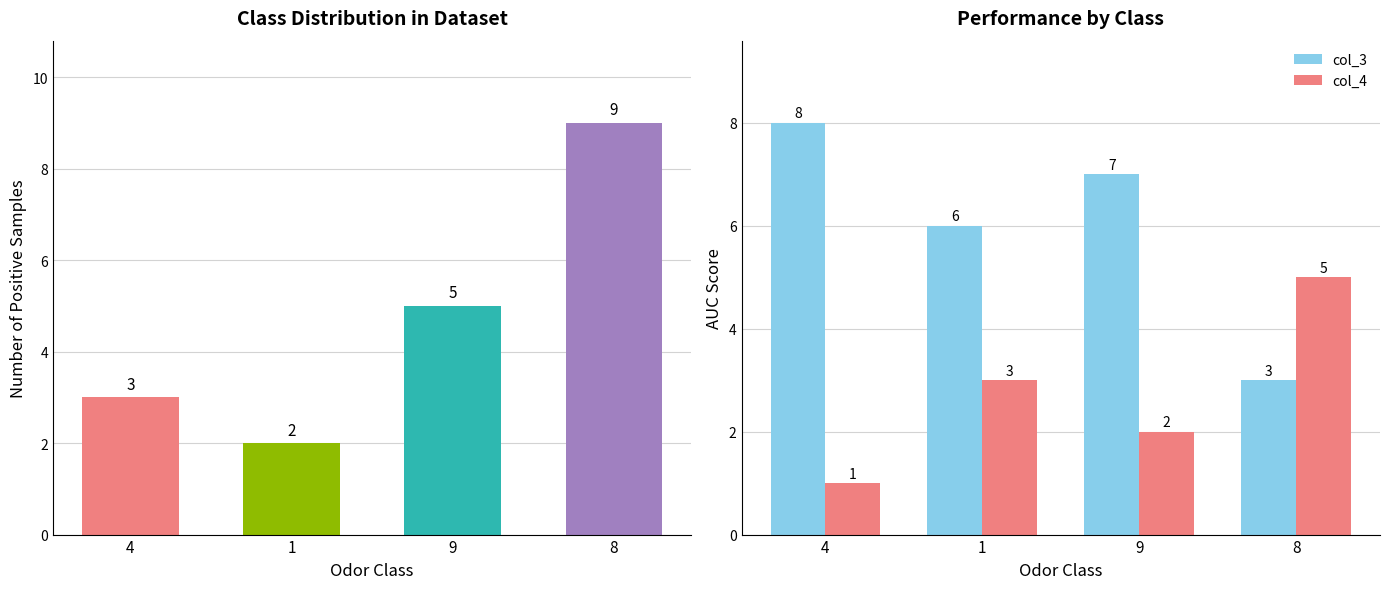

At which label does col_4 reach its peak?

8